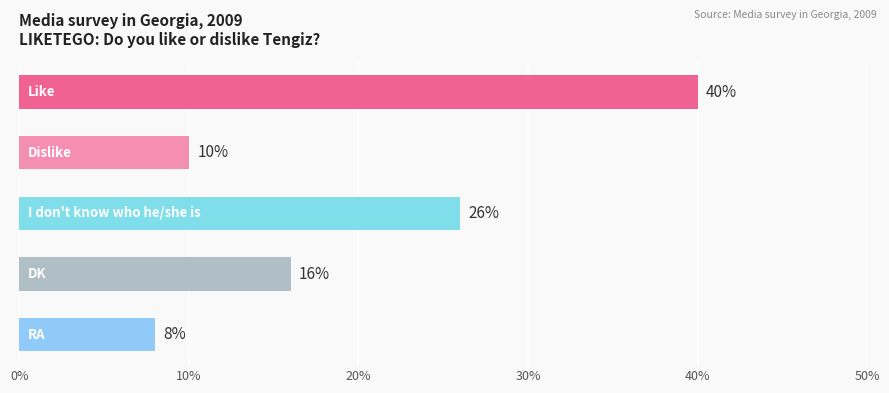

What is the value of the 3rd bar from the top?

26